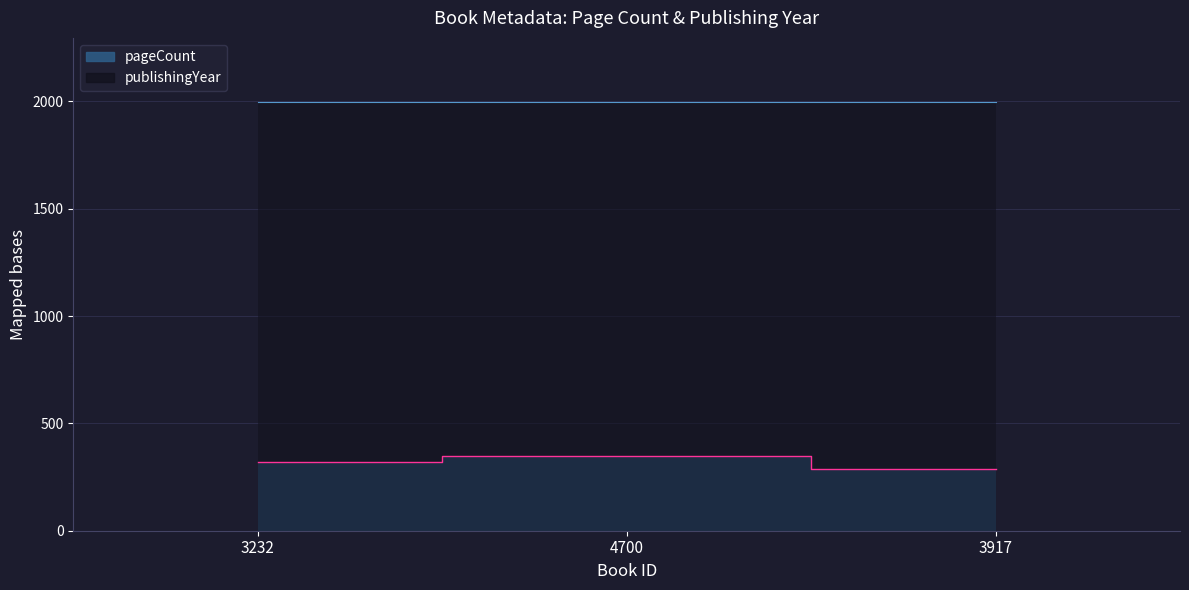

Rank the categories by value from lowest to highest.

3917, 3232, 4700